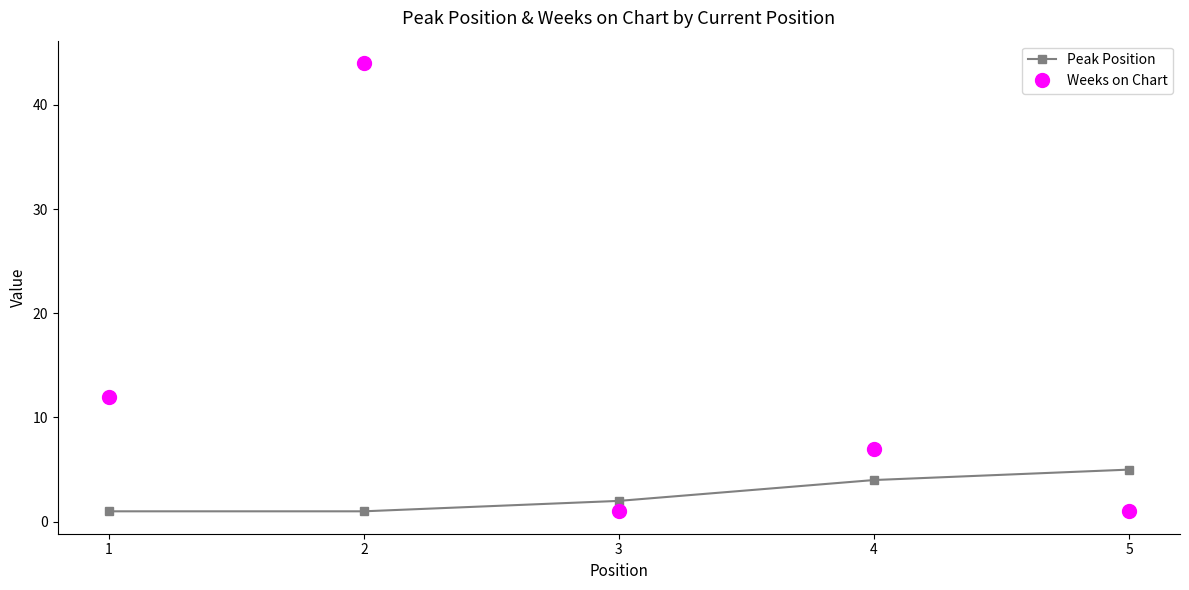

List the series in order of their peak value, highest first.

Weeks on Chart, Peak Position